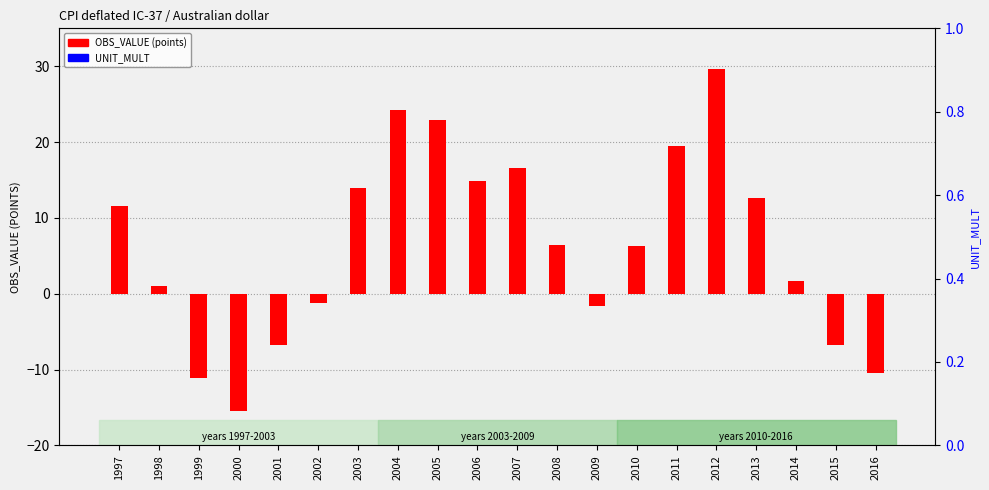

What is the maximum value shown in the chart?

29.7